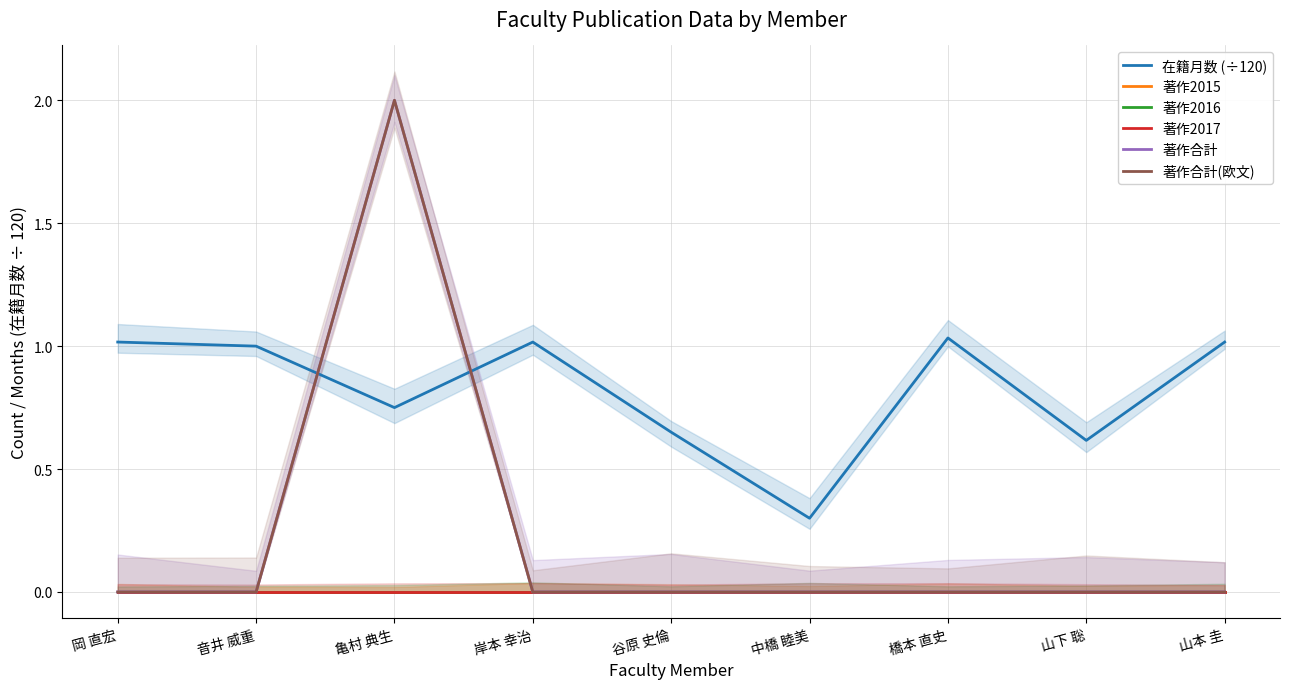

What is the approximate value of 著作合計(欧文) at 亀村 典生?

2.0